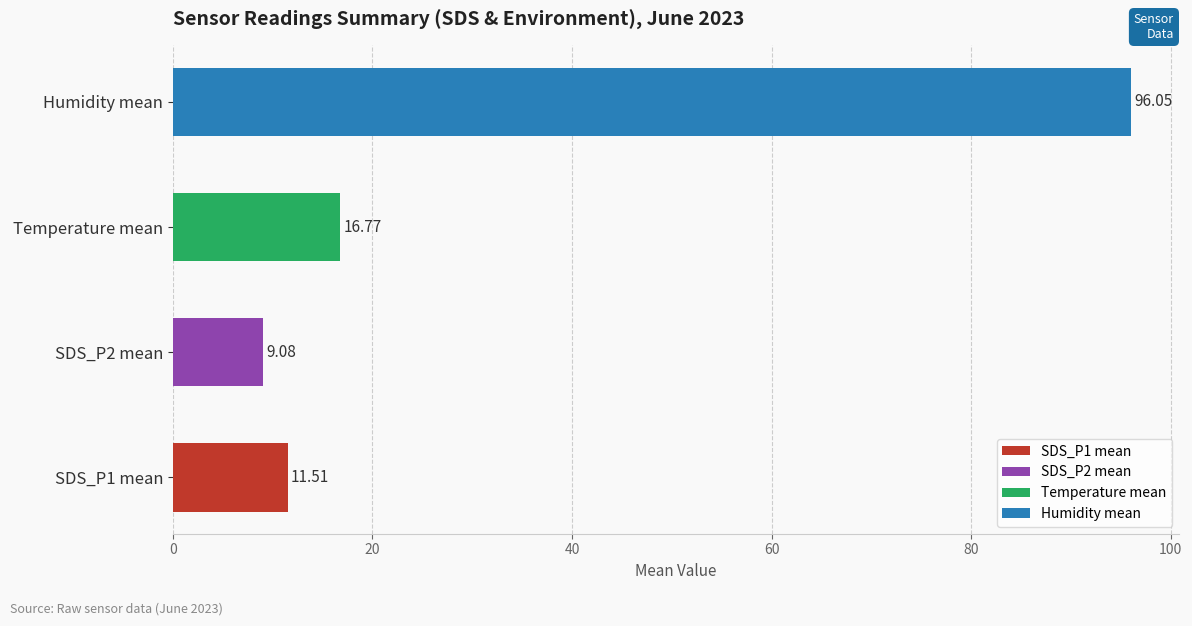

Rank the series by their maximum value, from highest to lowest.

Humidity, Temp, SDS_P1, SDS_P2